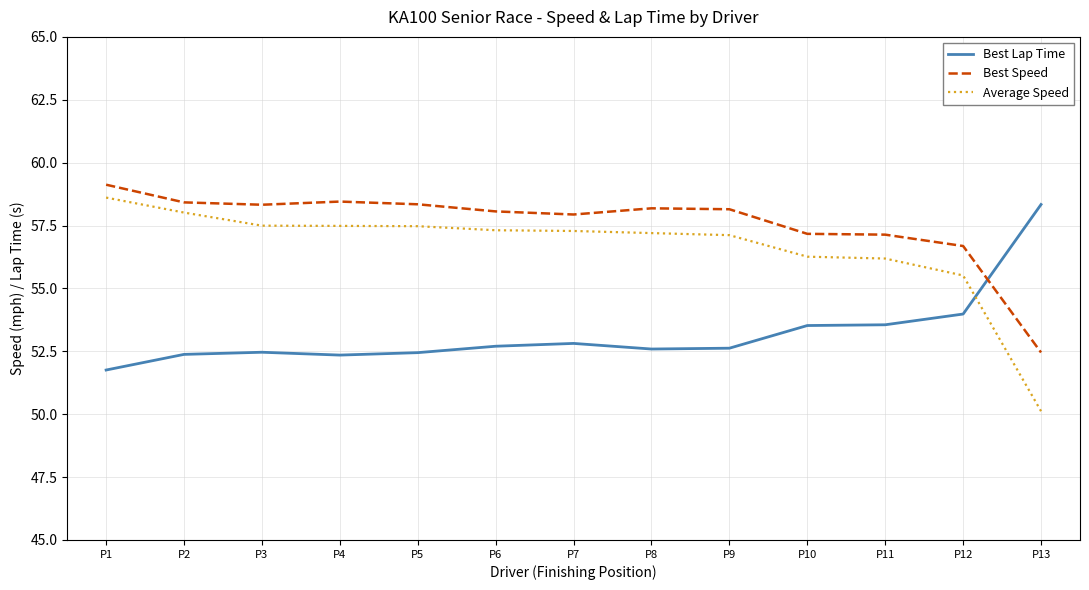

What are all the series names shown in the legend?

Best Lap Time, Best Speed, Average Speed